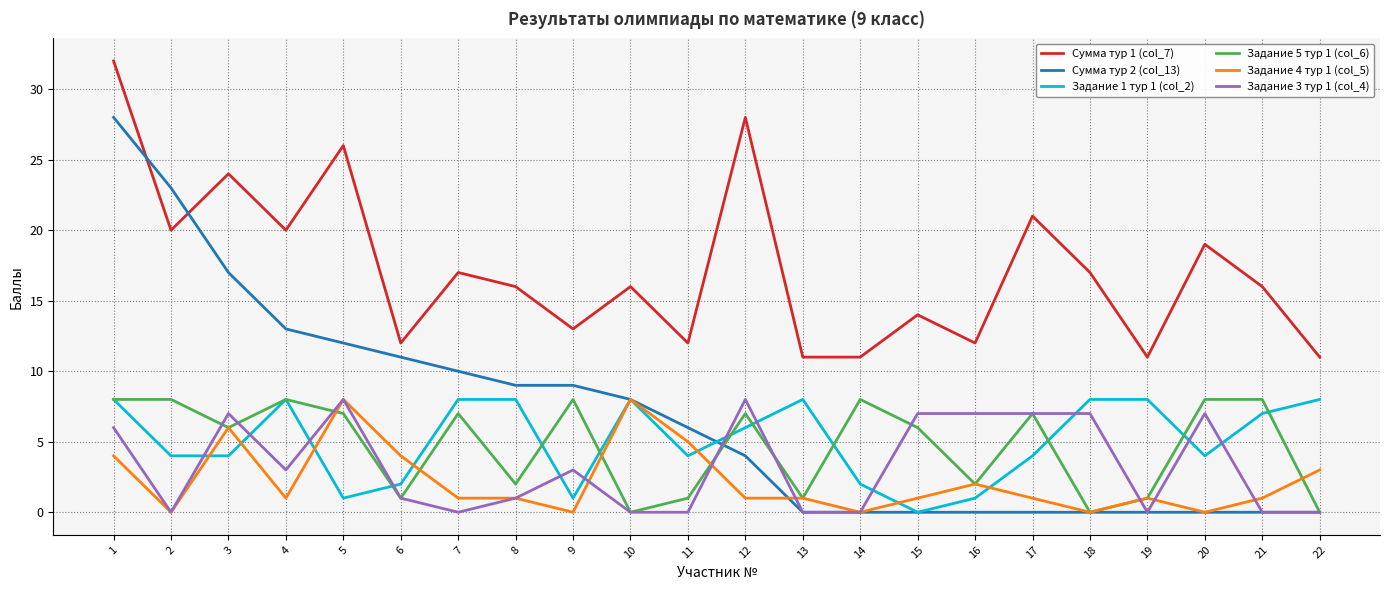

How many categories are shown in the chart?

22